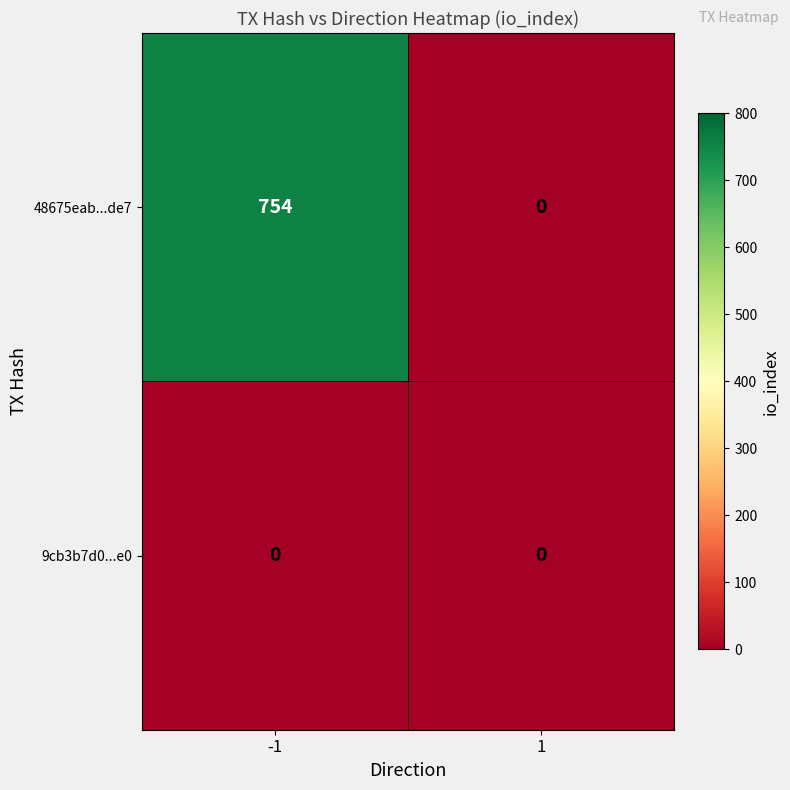

What is the greatest value displayed?

754